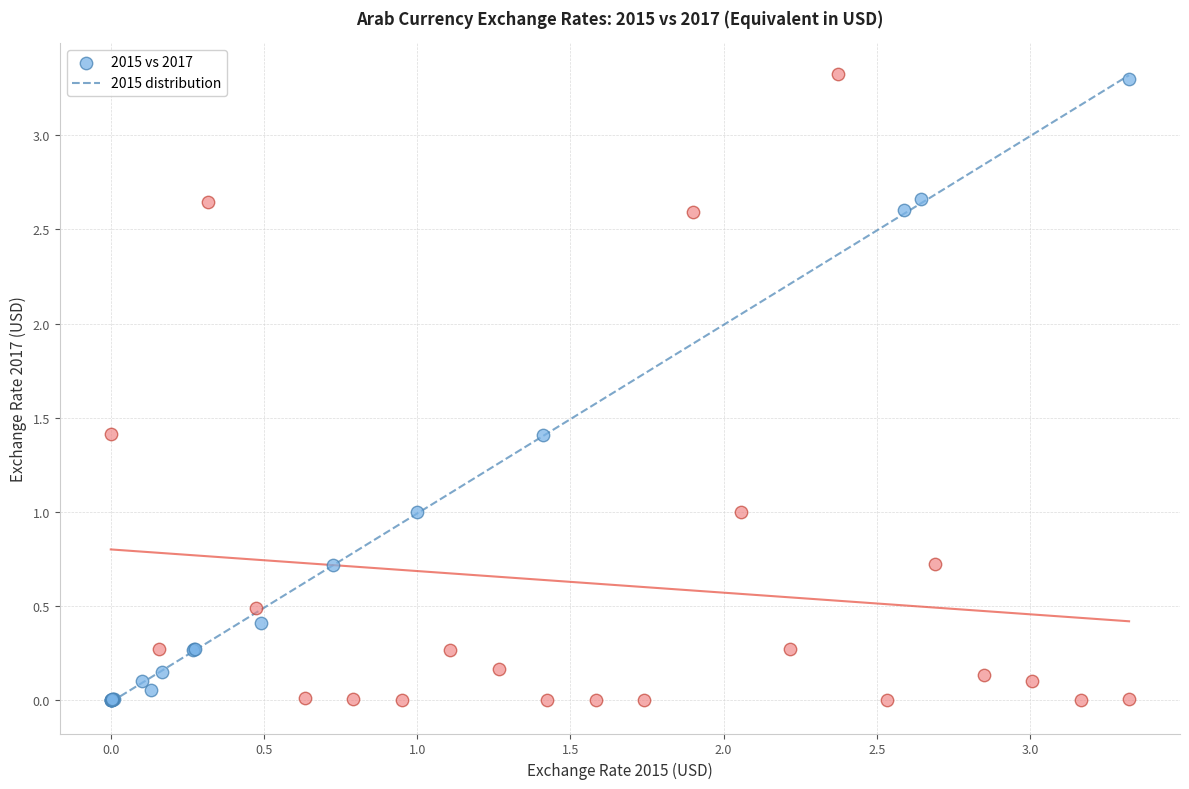

Which series has the widest spread of Y values?

2015 distribution